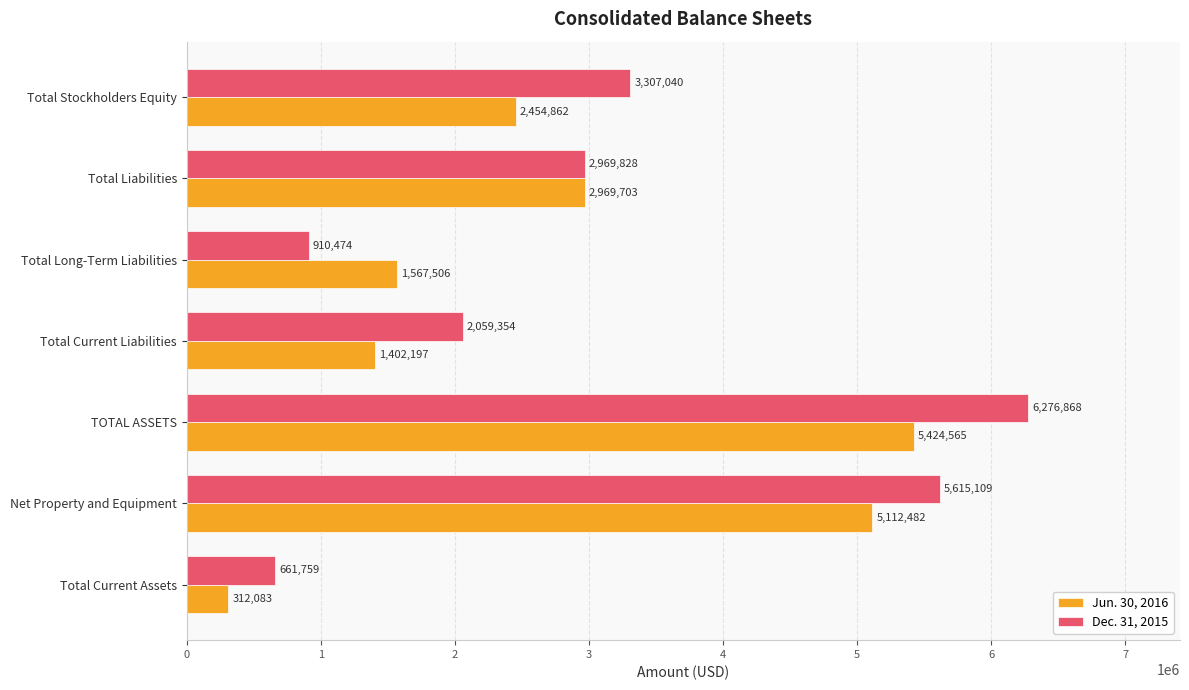

How many series are shown in this chart?

2